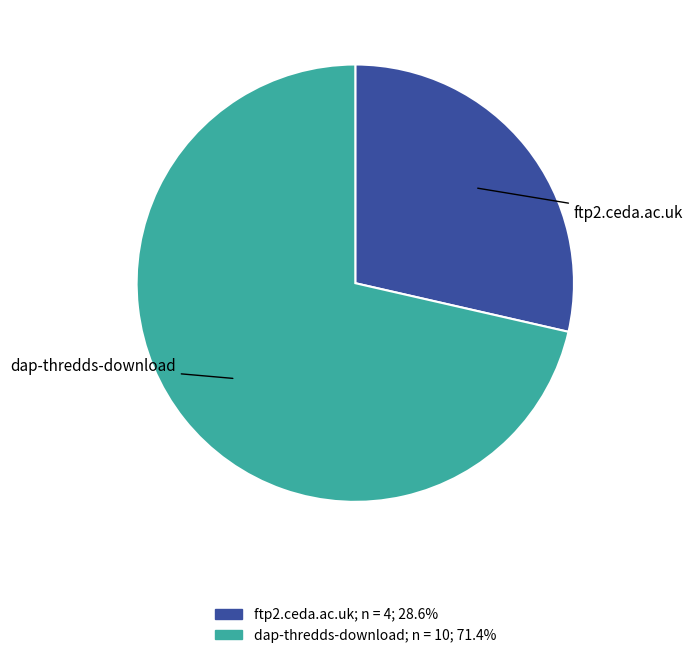

Which has a higher value, ftp2.ceda.ac.uk or dap-thredds-download?

dap-thredds-download